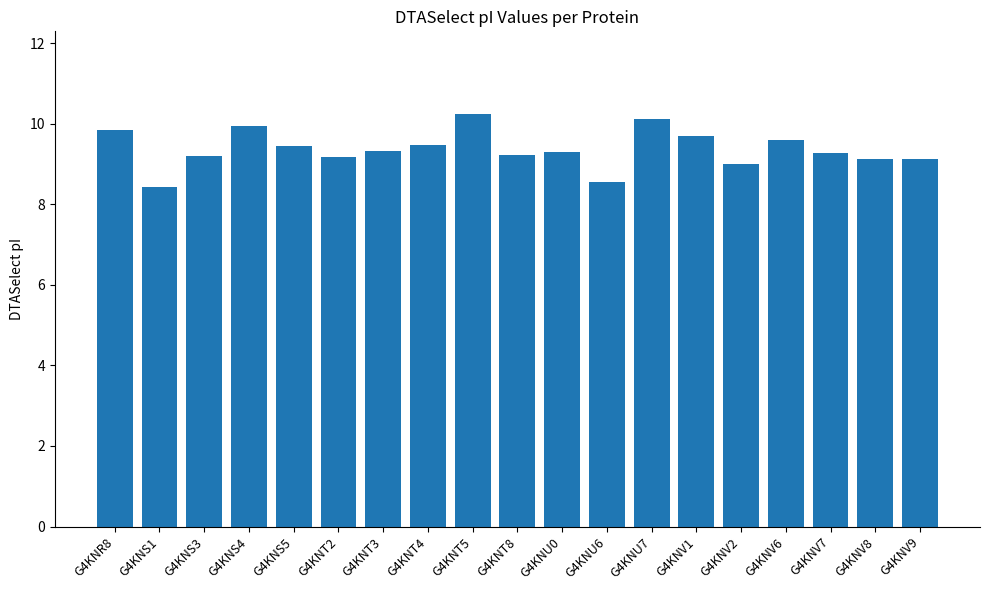

At which category does the chart reach its minimum across all series?

G4KNS1